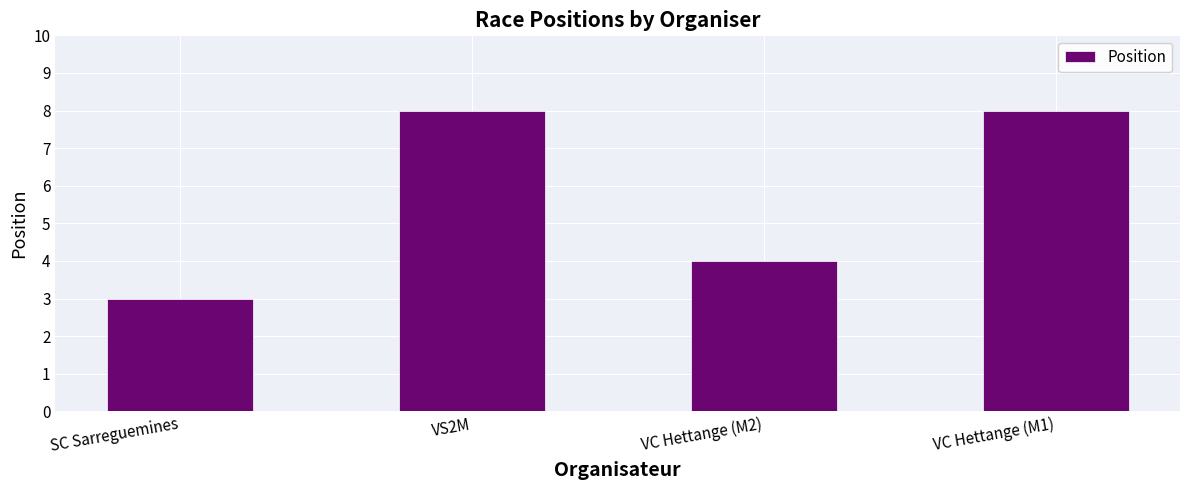

What is the label of the 1st bar from the right?

VC Hettange (M1)